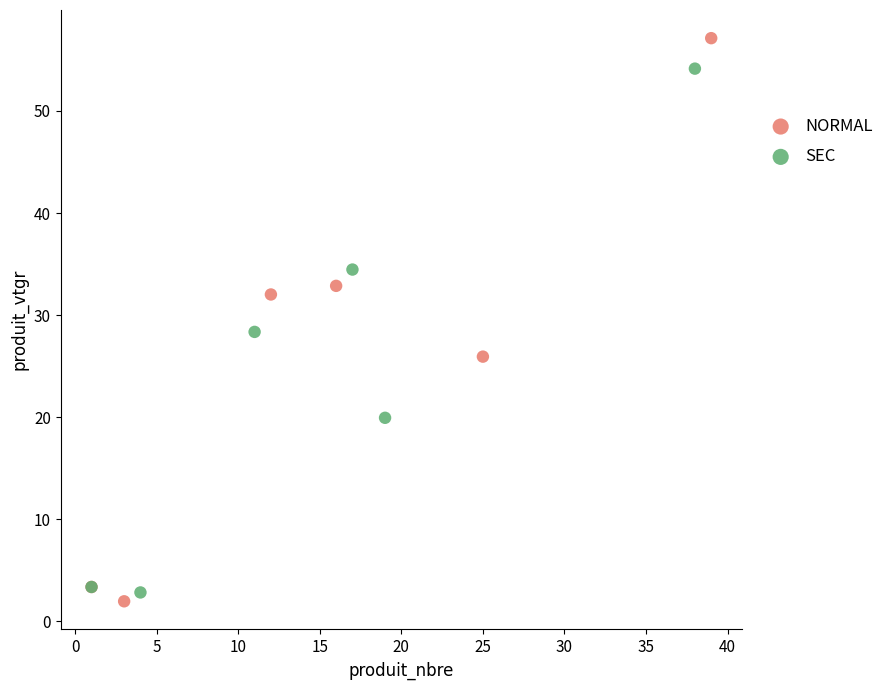

Which series has the widest spread of Y values?

NORMAL